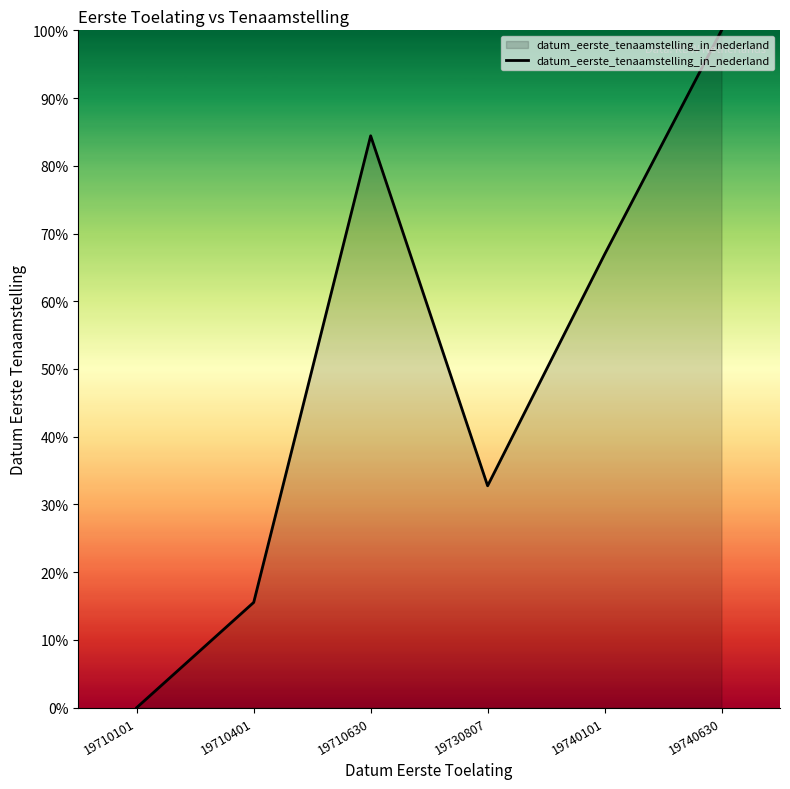

Reading left to right, transcribe all the data shown in this chart.

0.0	15.5	84.4	32.7	66.9	100.0